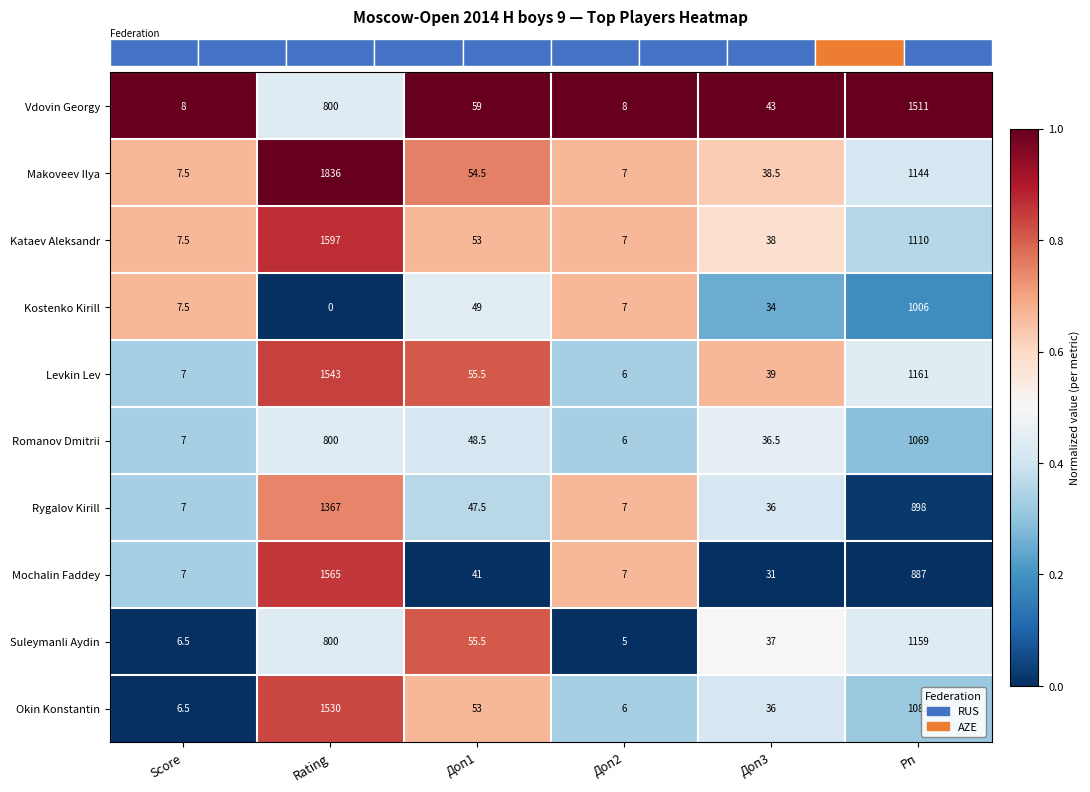

Where does the Vdovin Georgy series first go above 59?

Rating